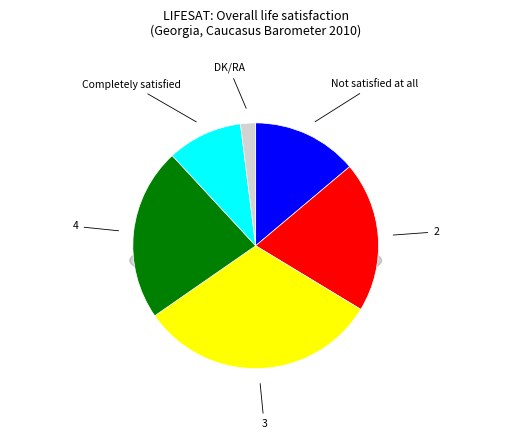

Does 4 represent more than half of the total?

No